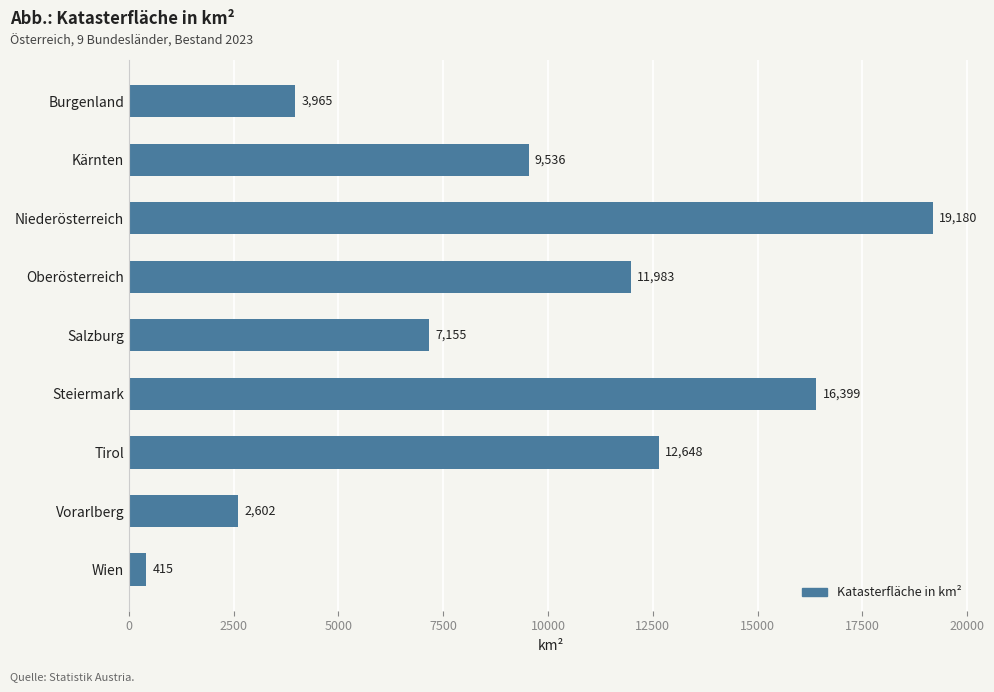

Between Burgenland and Wien, which is larger?

Burgenland